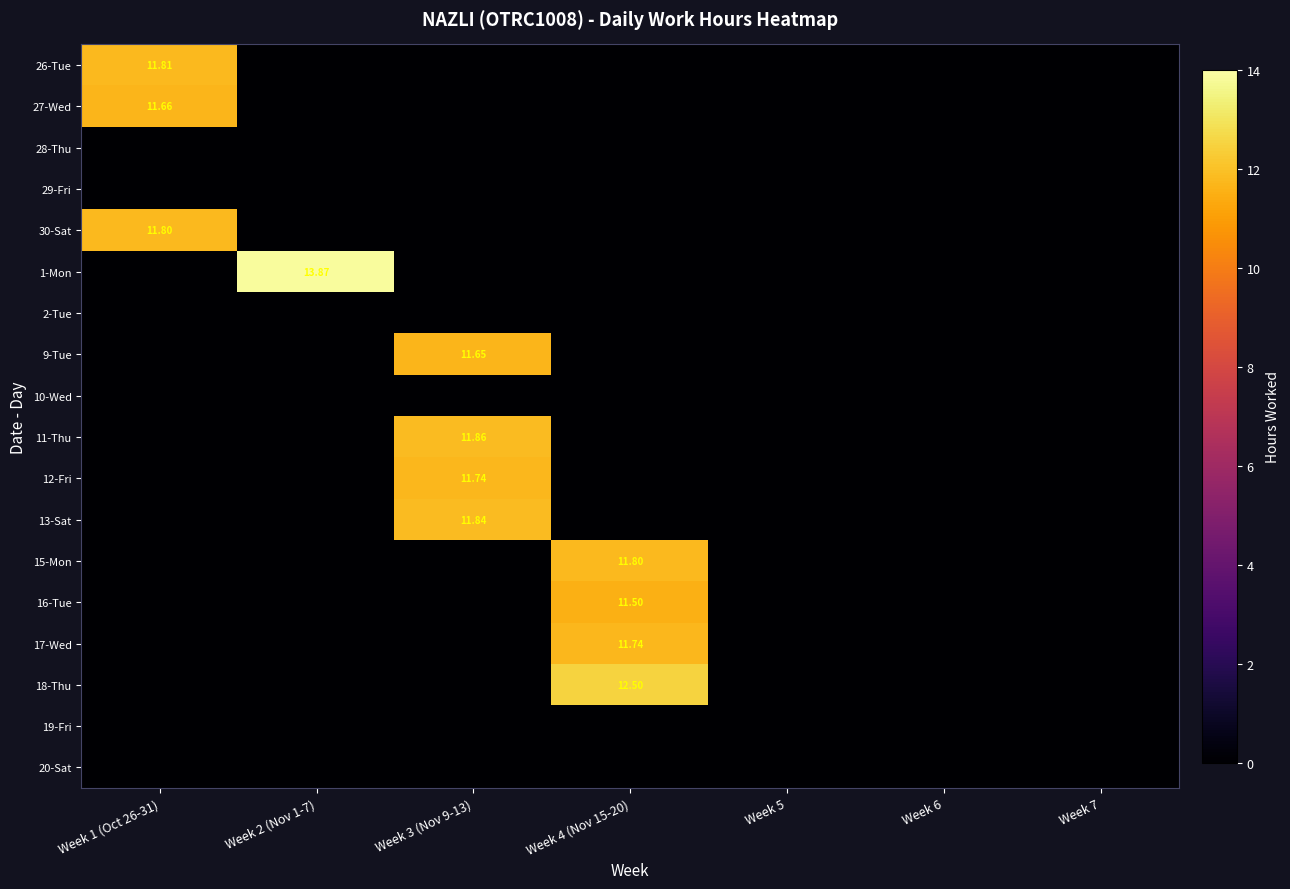

Read the 1-Mon value at Week 2 (Nov 1-7).

13.9